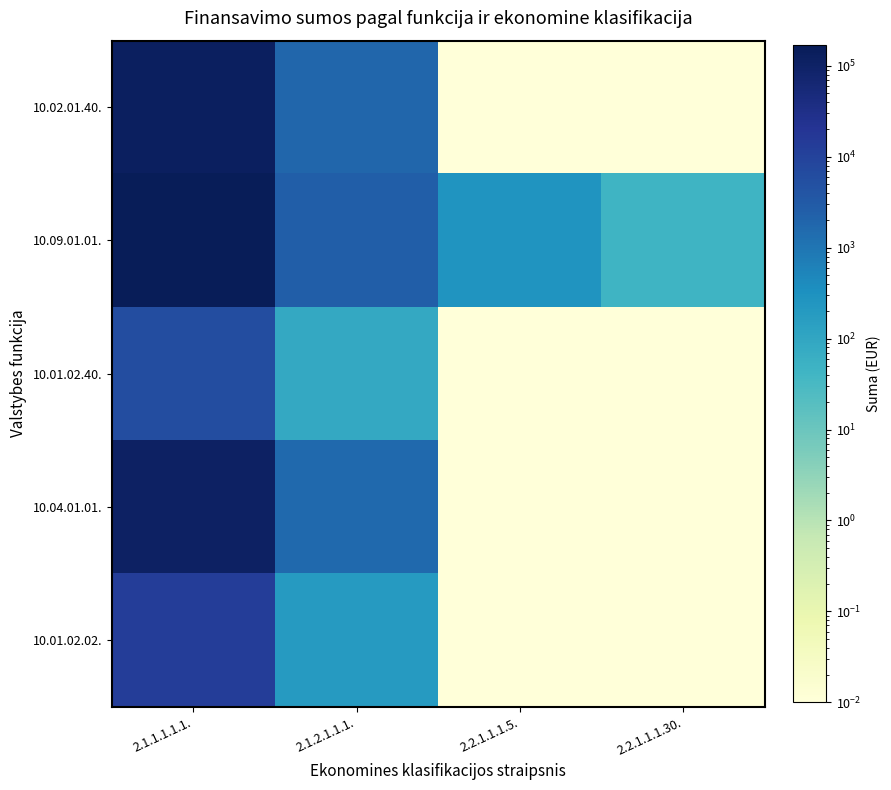

Reading right to left, transcribe all the data shown in this chart.

10.02.01.40.: 2.2.1.1.1.30.=0.0	2.2.1.1.1.5.=0.0	2.1.2.1.1.1.=1826.1	2.1.1.1.1.1.=124387.4
10.09.01.01.: 2.2.1.1.1.30.=45.3	2.2.1.1.1.5.=259.9	2.1.2.1.1.1.=2497.1	2.1.1.1.1.1.=169330.7
10.01.02.40.: 2.2.1.1.1.30.=0.0	2.2.1.1.1.5.=0.0	2.1.2.1.1.1.=85.0	2.1.1.1.1.1.=5862.2
10.04.01.01.: 2.2.1.1.1.30.=0.0	2.2.1.1.1.5.=0.0	2.1.2.1.1.1.=1622.8	2.1.1.1.1.1.=109107.9
10.01.02.02.: 2.2.1.1.1.30.=0.0	2.2.1.1.1.5.=0.0	2.1.2.1.1.1.=187.0	2.1.1.1.1.1.=12895.9